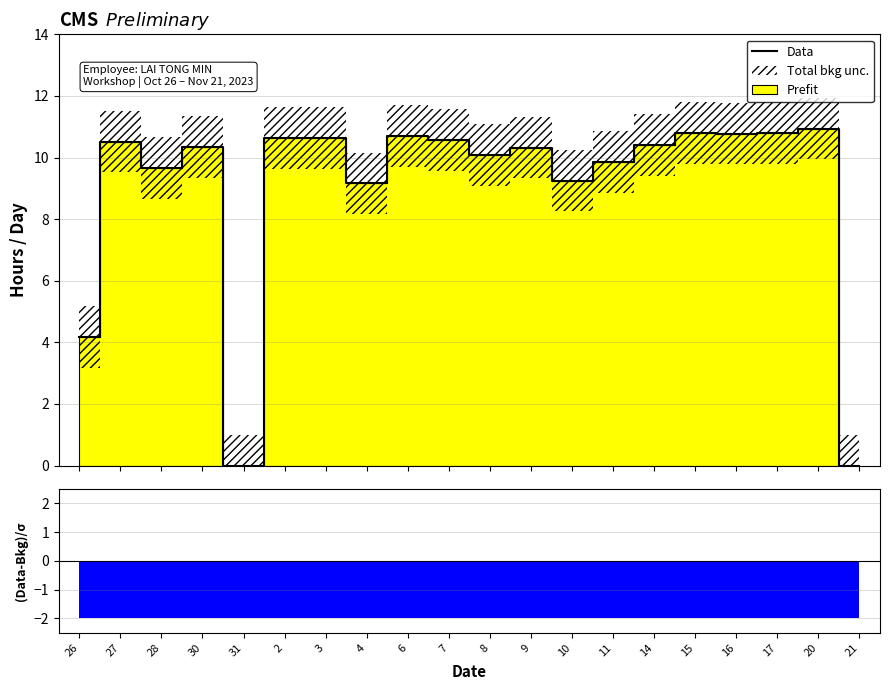

Is this an area chart (filled region under the line)?

No